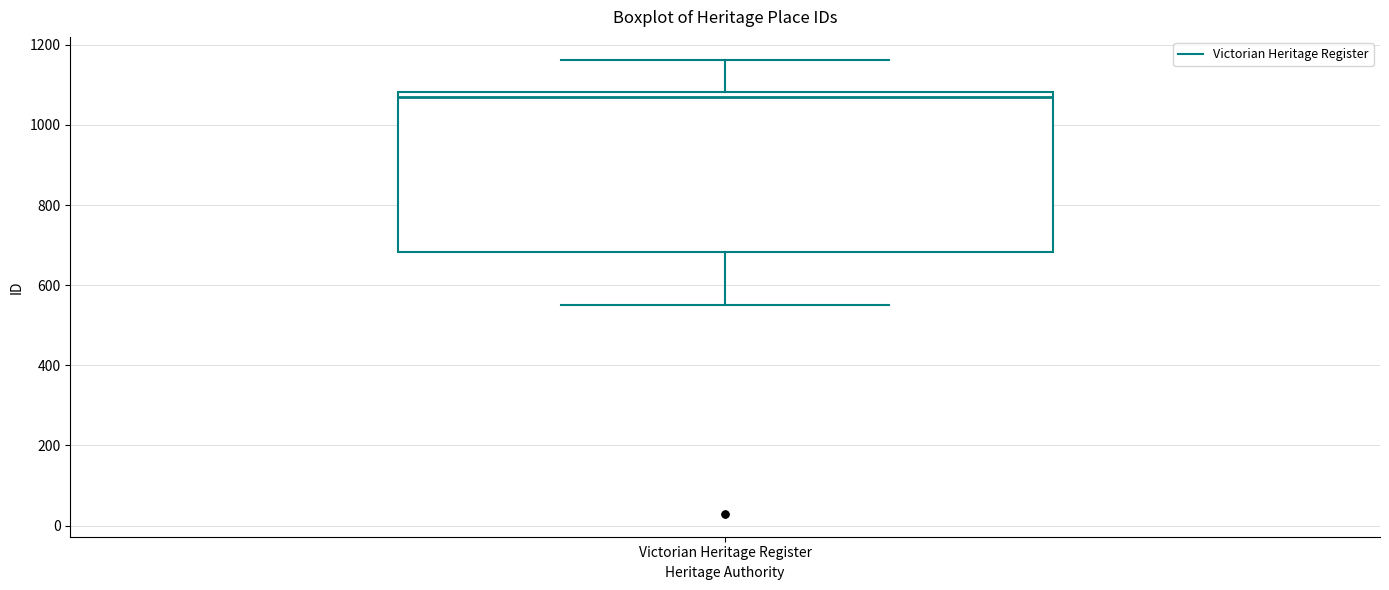

Transcribe this box plot: give where the median line is, the range the box spans, and where the two whiskers end, as read against the y-axis. The values are not printed on the chart, so give them approximately, as read against the axis.

median 1060, box 680 to 1080, whiskers 560 to 1160